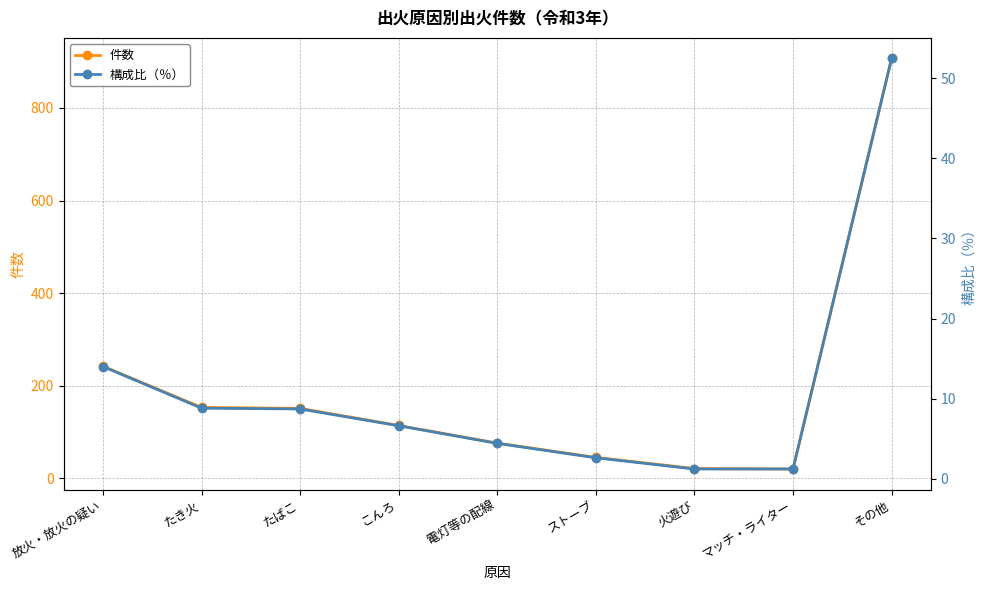

How many data points in 件数 are less than 114?

4